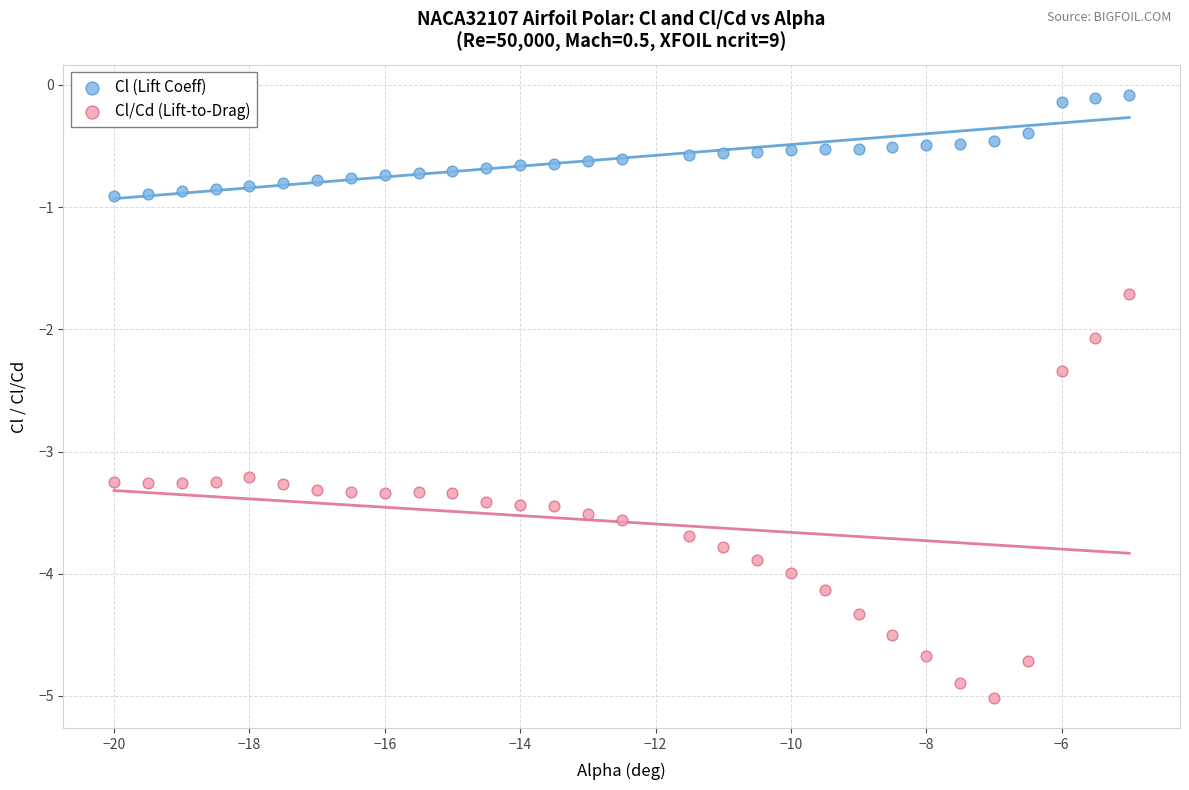

What is the X range (max minus min) for the scatter plot?

15.0